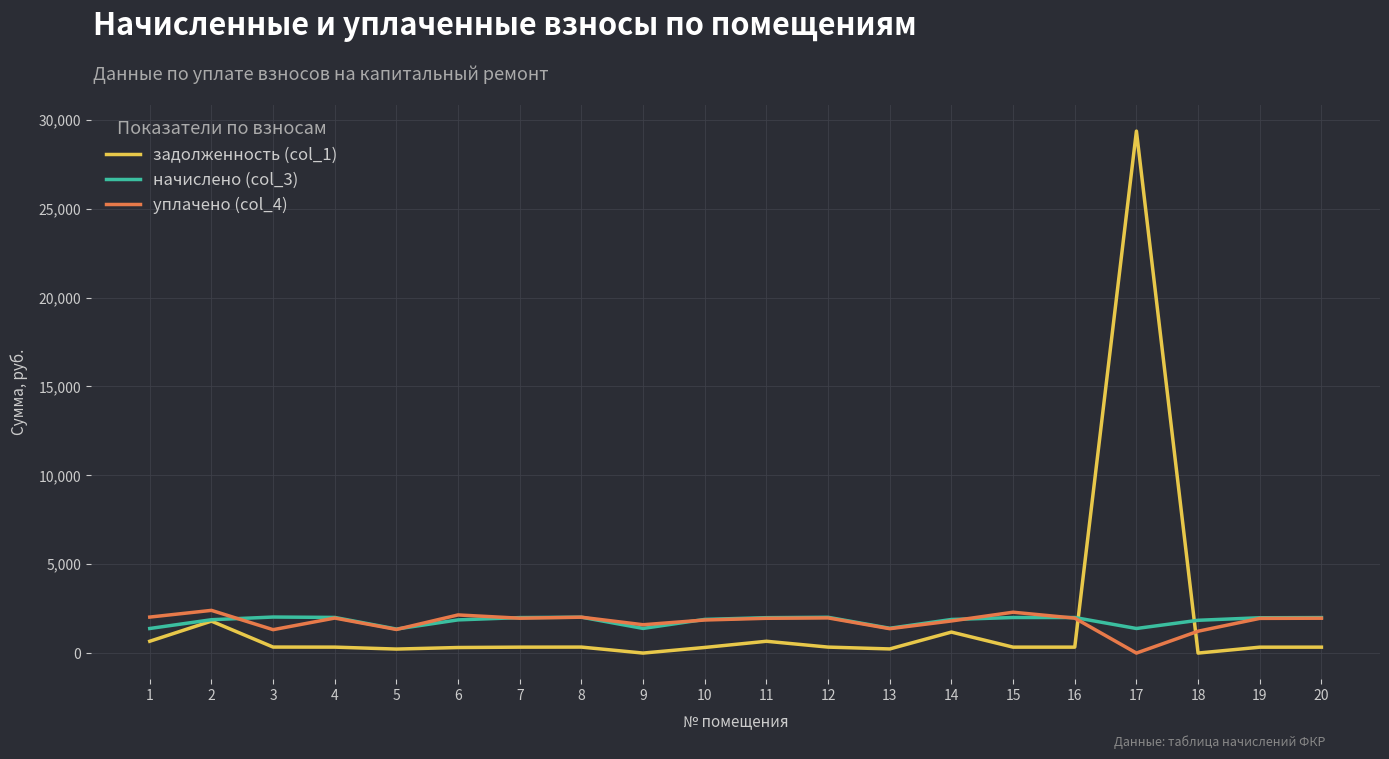

At which category does уплачено (col_4) reach its first local peak?

2